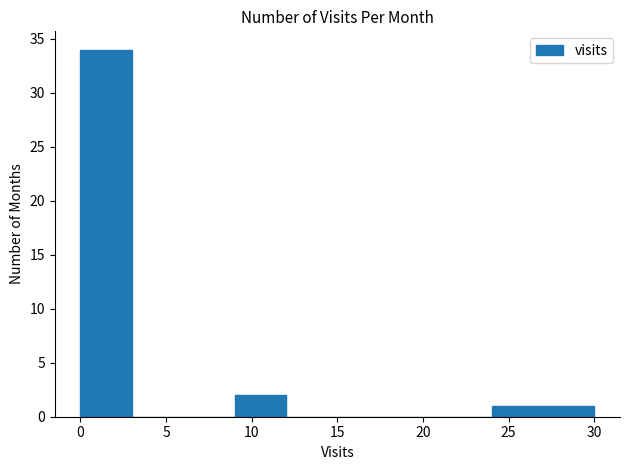

Reading left to right, list every bar in this chart as the range it spans on the x-axis followed by its height. The values are not printed on the chart, so give them approximately, as read against the axis.

0 to 3: 34
3 to 6: 0
6 to 9: 0
9 to 12: 2
12 to 15: 0
15 to 18: 0
18 to 21: 0
21 to 24: 0
24 to 27: 1
27 to 30: 1